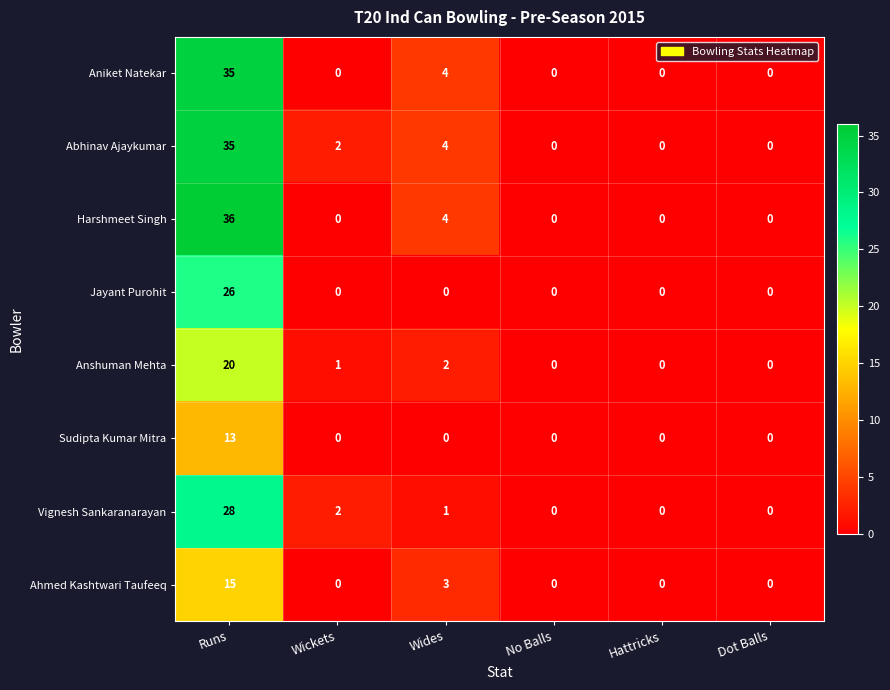

What is the greatest value displayed?

36